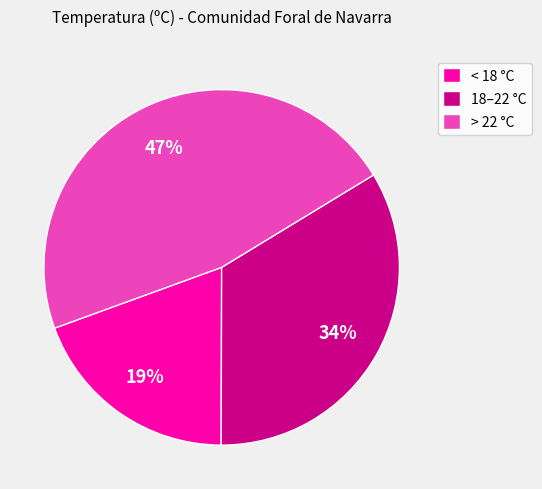

True or false: < 18 °C accounts for 27% of the total.

False